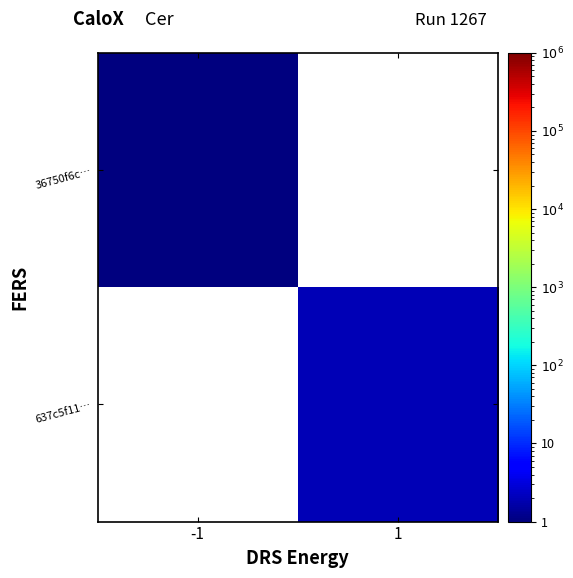

At which label does 637c5f11… reach its minimum?

-1